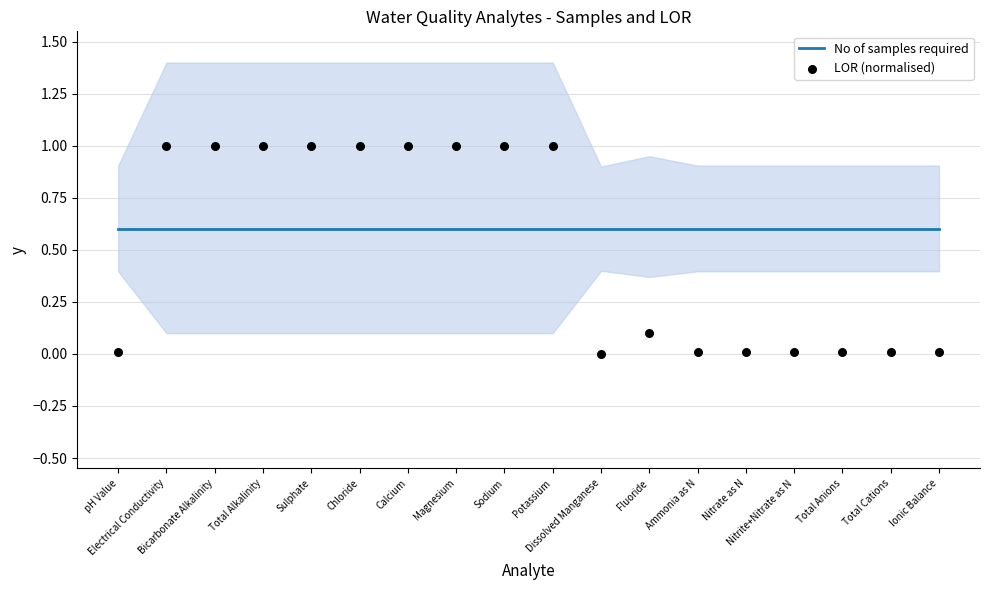

At how many categories does at least one series exceed 0?

18